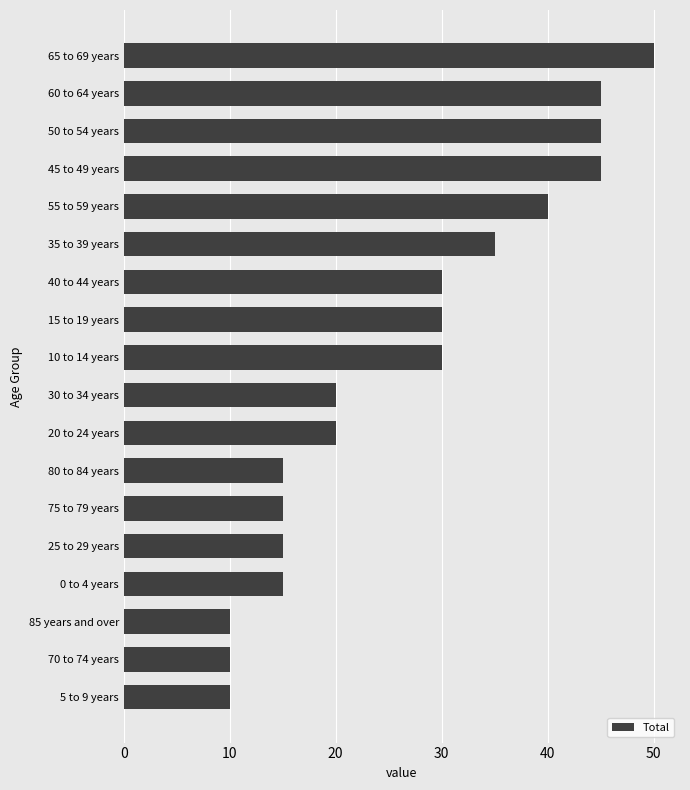

What is the difference between the maximum and second lowest values?

40